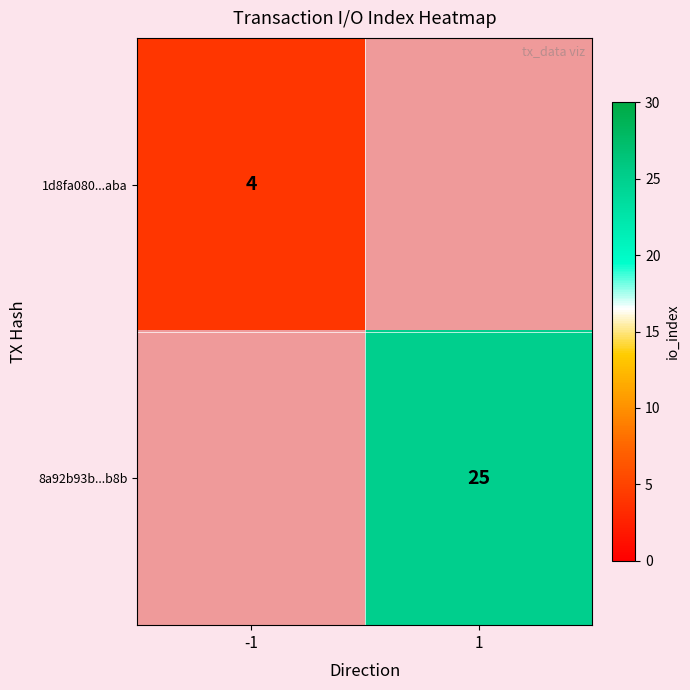

The 1d8fa080...aba series shows 6.2 at -1. True or false?

False